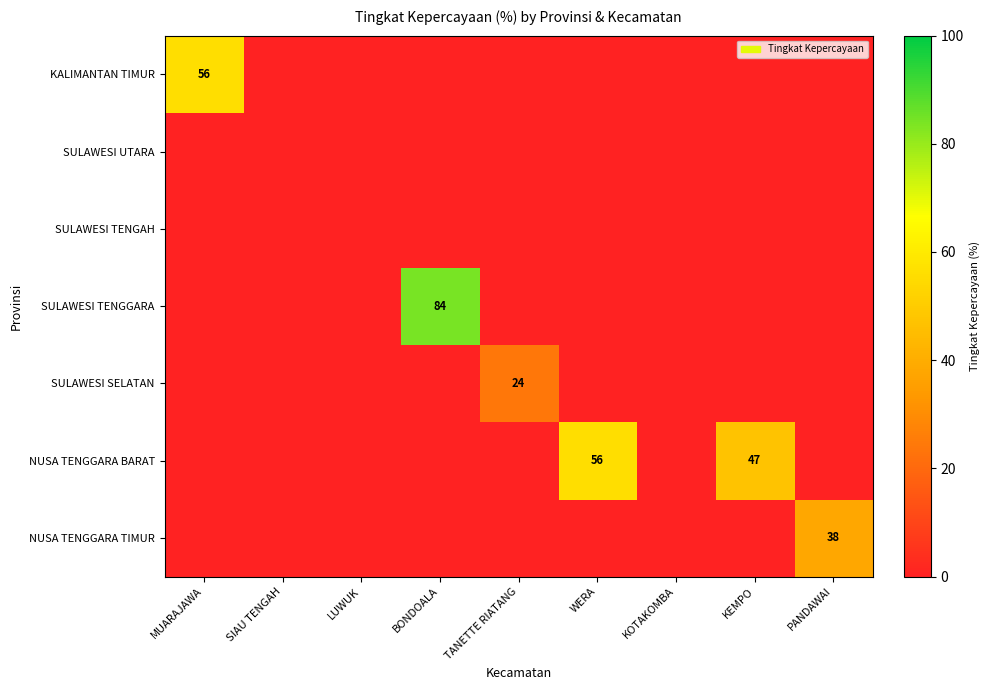

The value of SULAWESI TENGGARA at BONDOALA is 137. True or false?

False